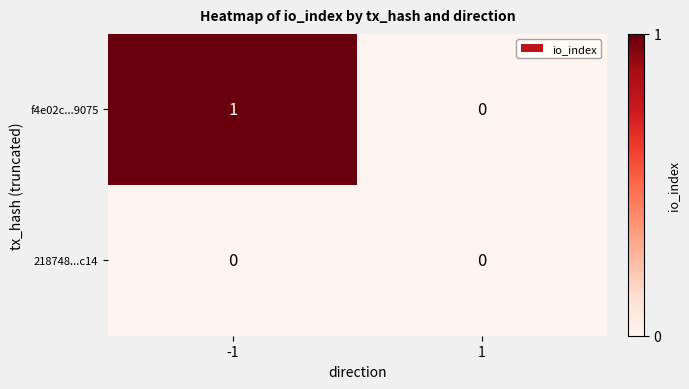

Which series has the largest total across all categories?

f4e02c...9075